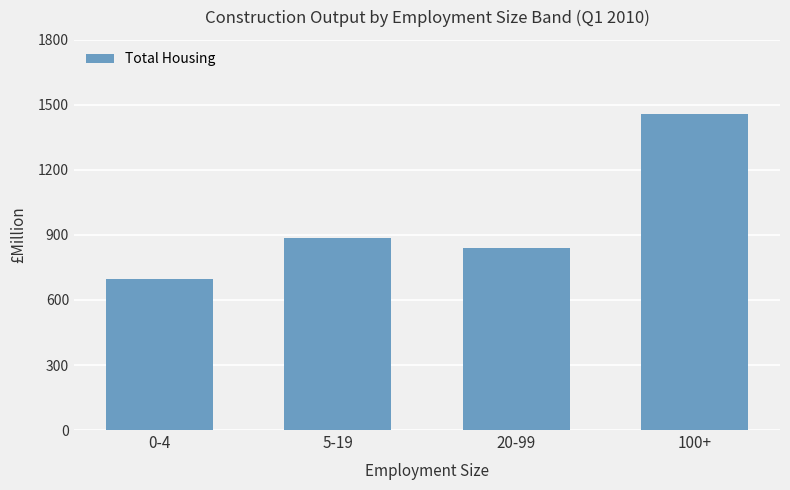

The value at 20-99 is 840. True or false?

True